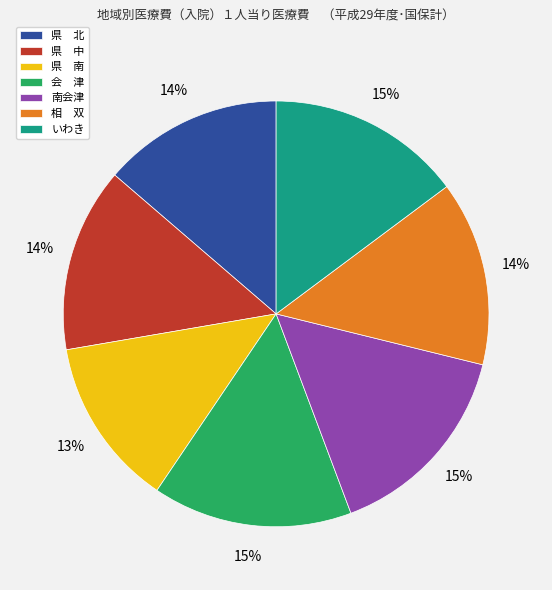

Is there a majority slice in this chart?

No